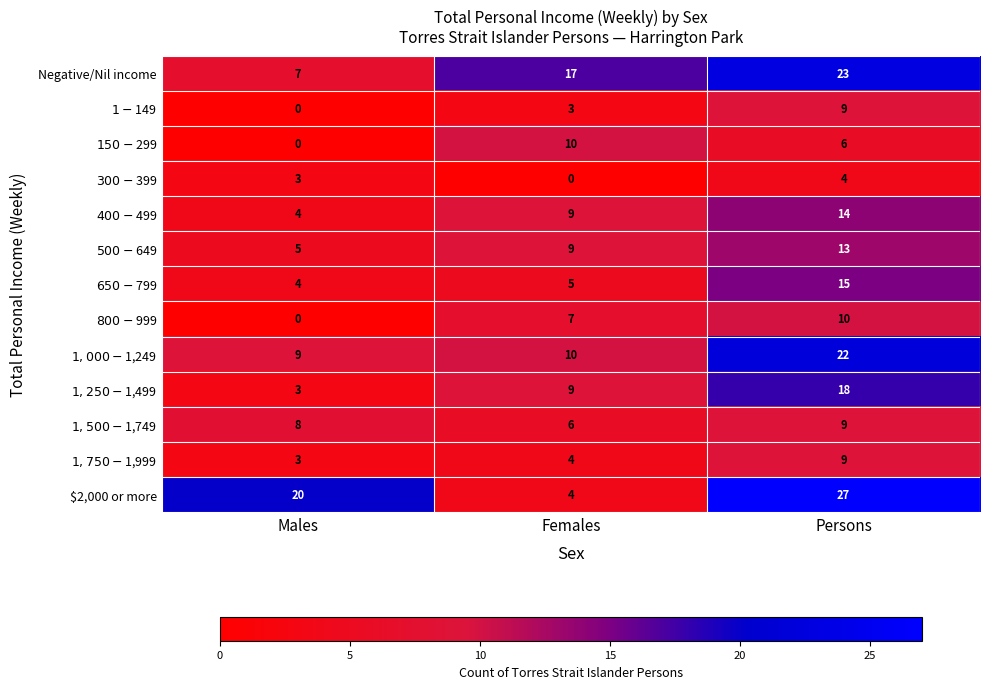

The Negative/Nil income series shows 23 at Persons. True or false?

True